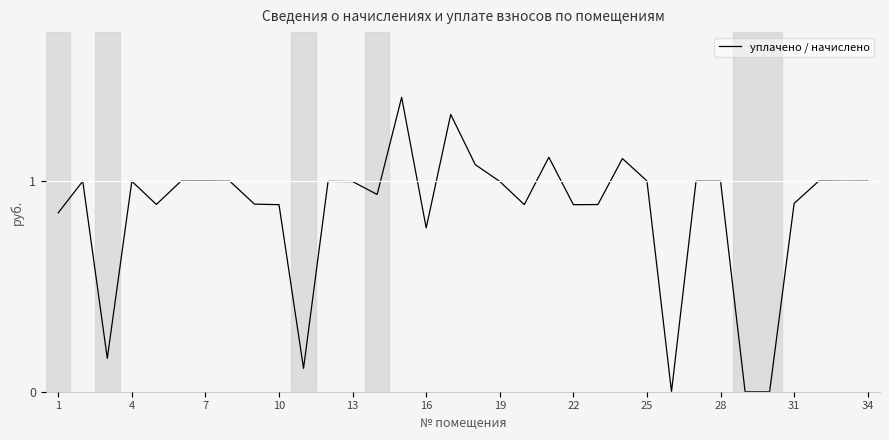

What is the maximum value shown in the chart?

1.4